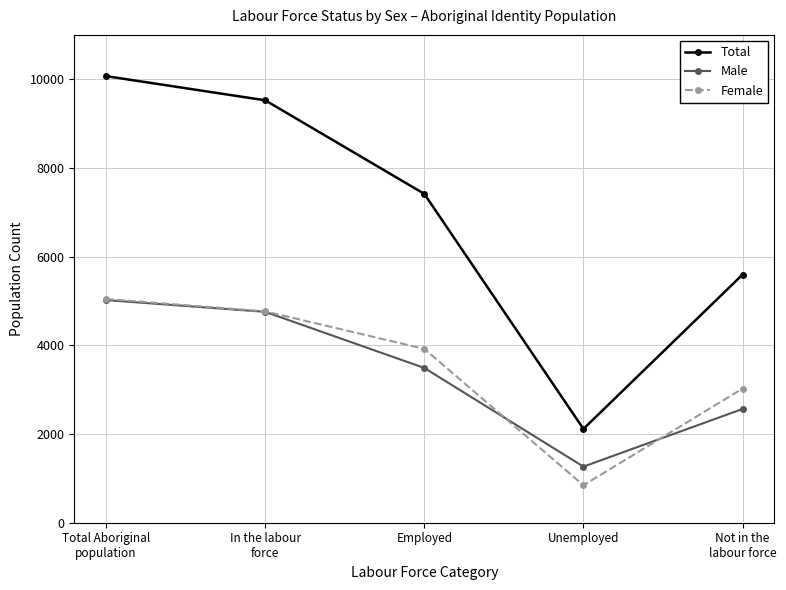

Is this an area chart (filled region under the line)?

No